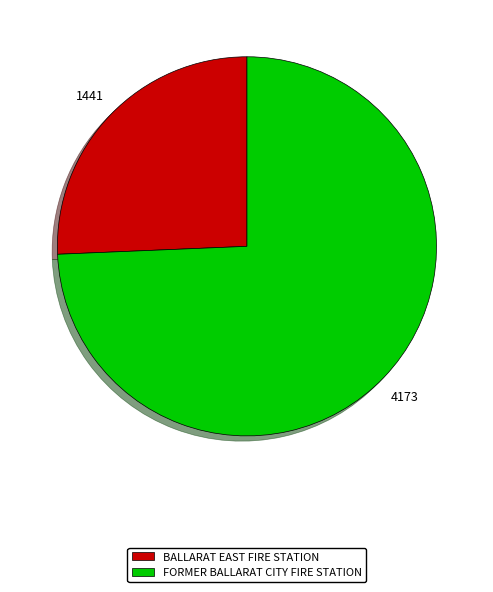

What is the ratio of the value at BALLARAT EAST FIRE STATION to the value at FORMER BALLARAT CITY FIRE STATION?

0.3